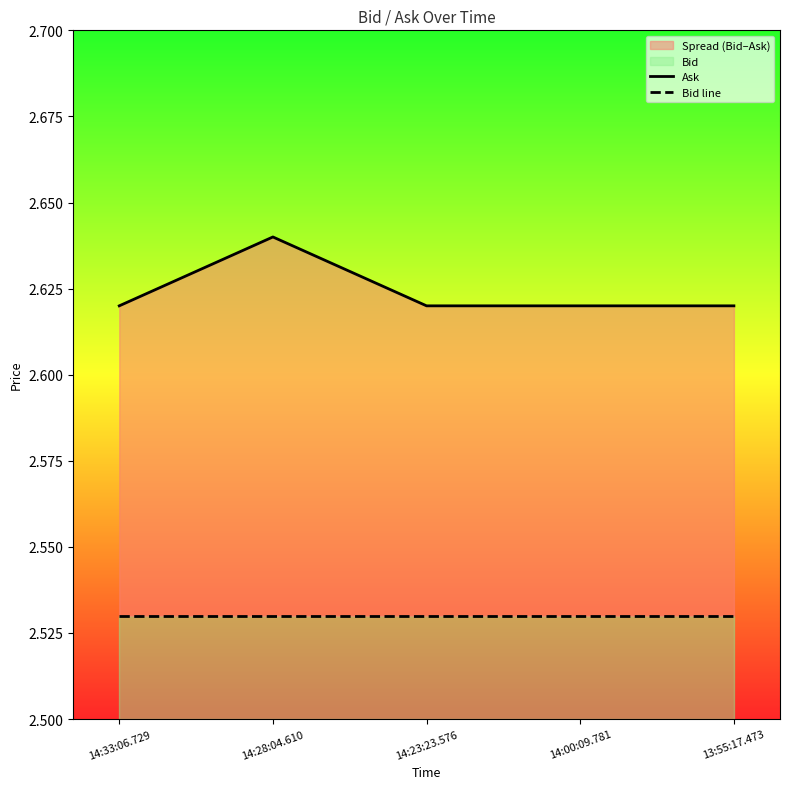

True or false: Bid line has more than 2 interior local peaks.

False